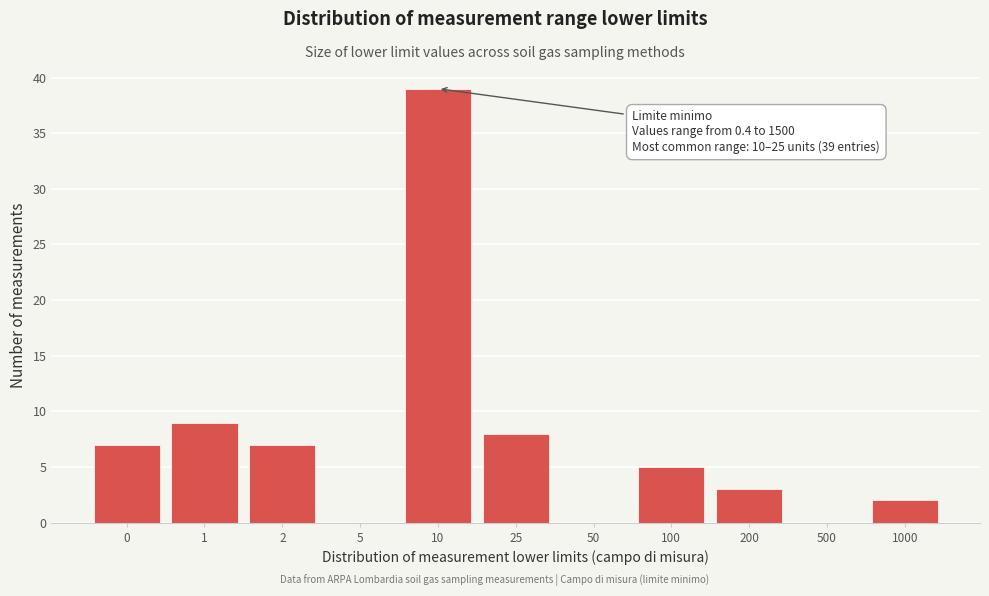

Reading left to right, what are all the values shown in this chart?

0=7	1=9	2=7	5=0	10=39	25=8	50=0	100=5	200=3	500=0	1000=2